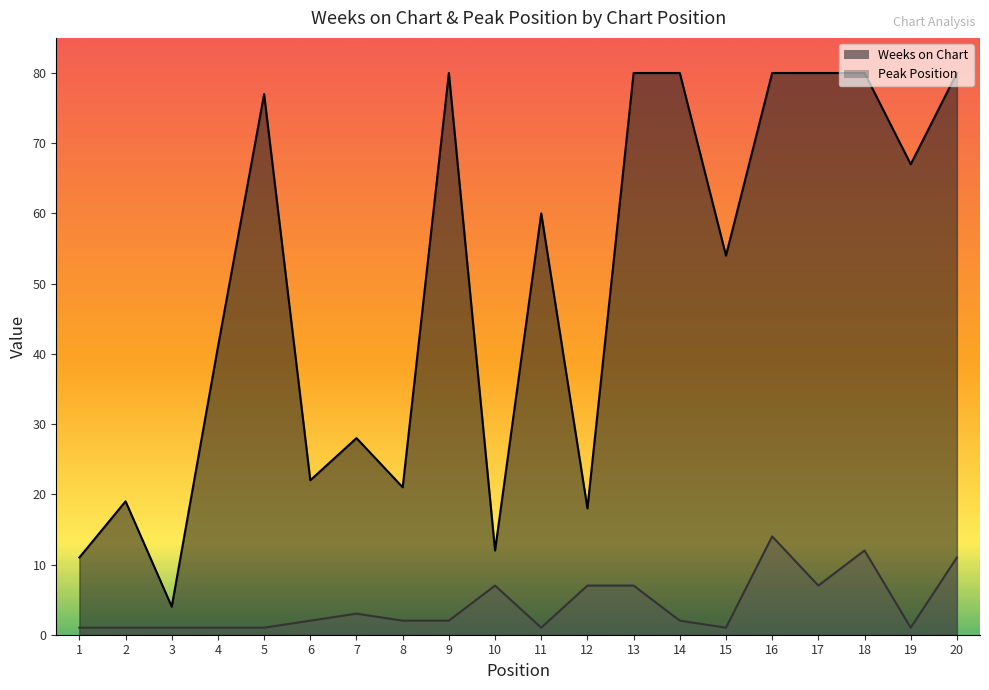

Rank the categories by Peak Position value from highest to lowest.

16, 18, 20, 10, 12, 13, 17, 7, 6, 8, 9, 14, 1, 2, 3, 4, 5, 11, 15, 19